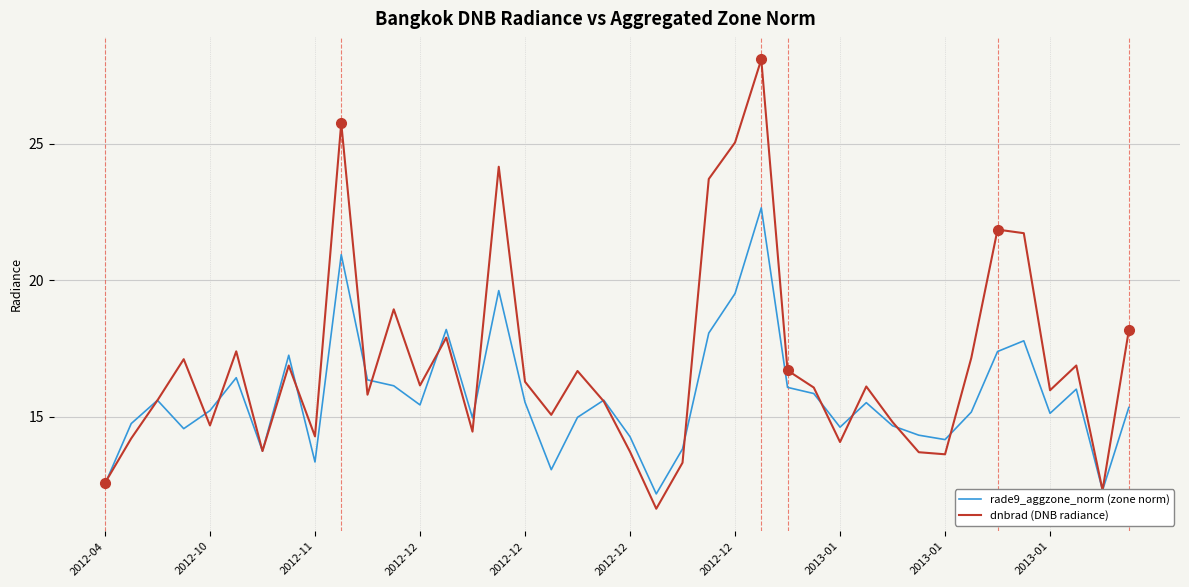

What is the minimum value for rade9_aggzone_norm (zone norm)?

12.2